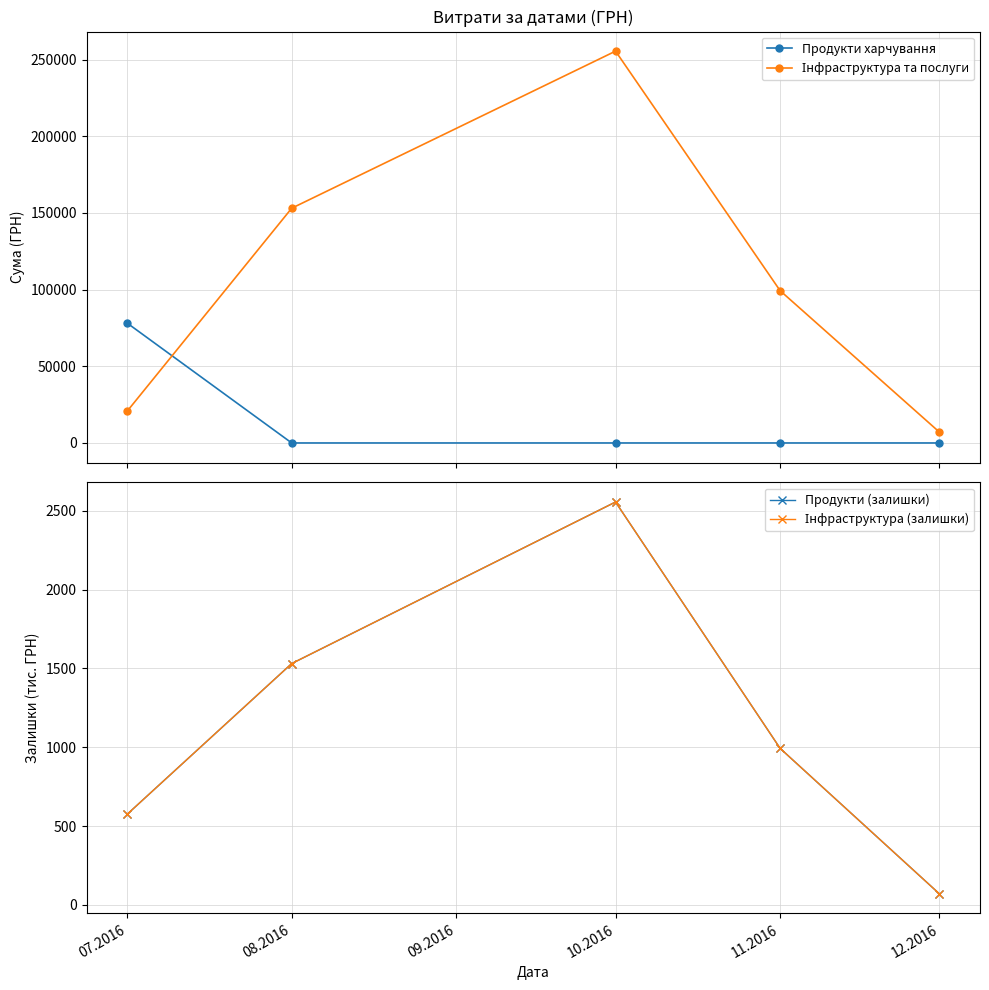

Which series has the largest total across all categories?

Інфраструктура та послуги